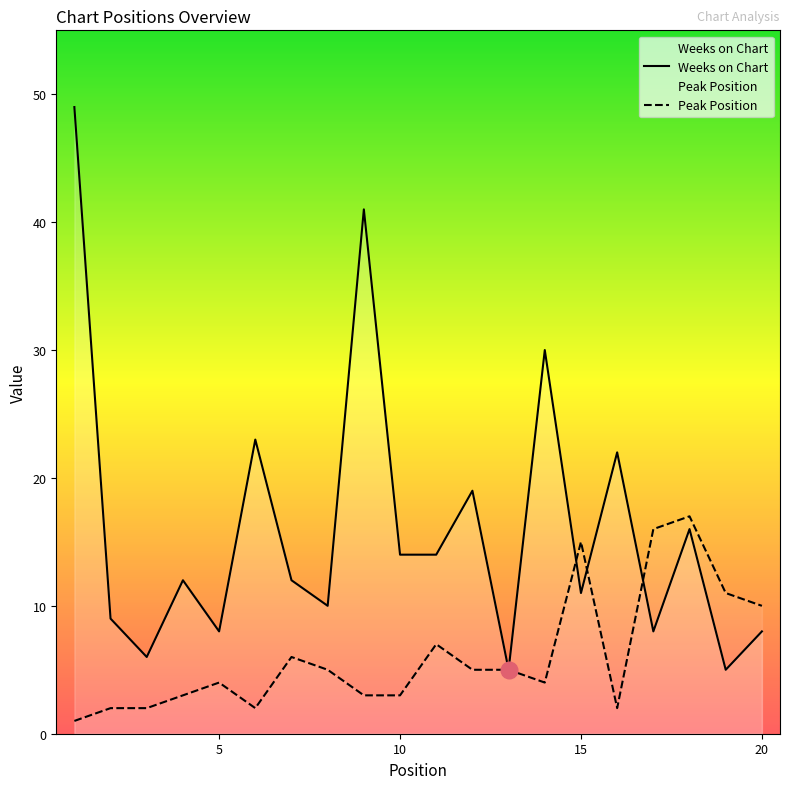

List the series in order of their peak value, lowest first.

Peak Position, Weeks on Chart